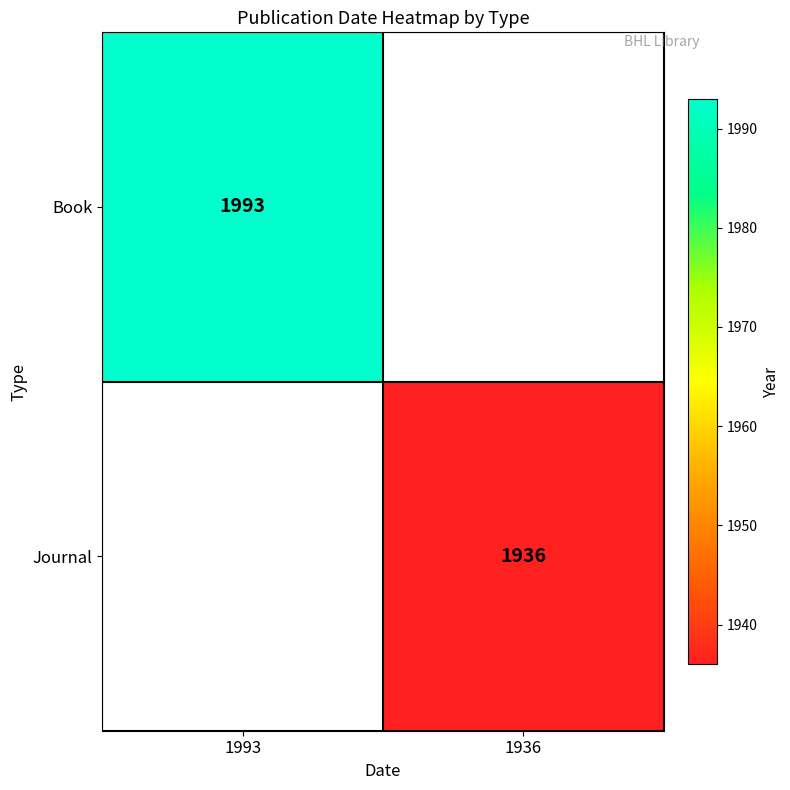

Between 1936 and 1993, which is larger?

1993